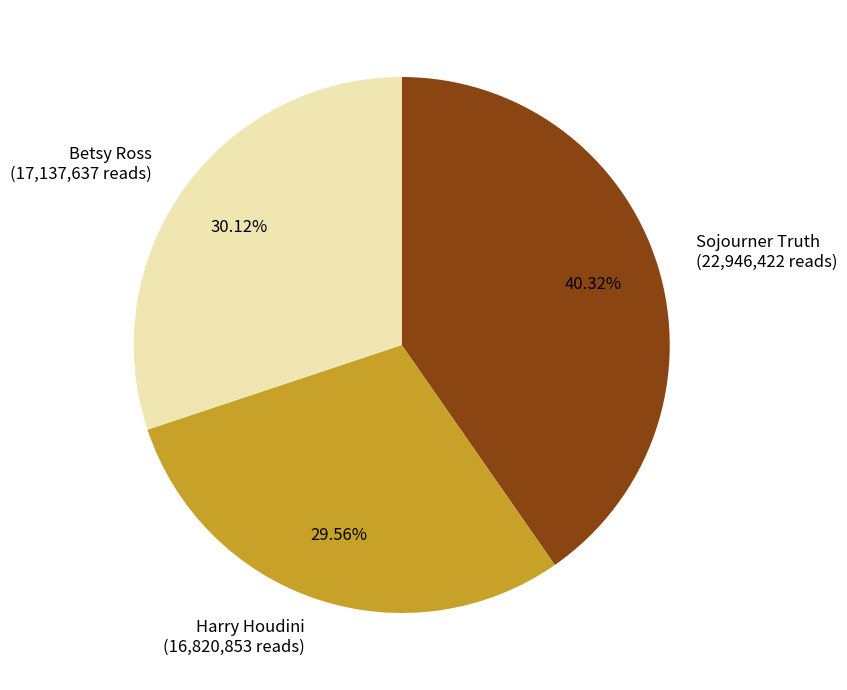

To the nearest percent, what is the difference between the largest and smallest slice percentages?

11%